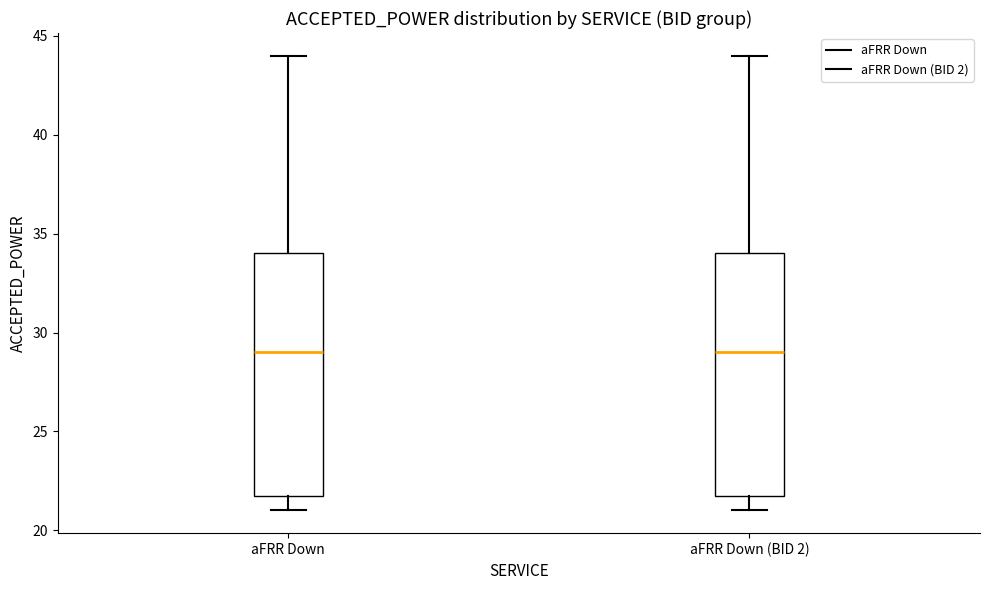

Reading left to right, transcribe this box plot: for each box, give where its median line is, the range the box spans, and where its two whiskers end, as read against the y-axis. The values are not printed on the chart, so give them approximately, as read against the axis.

aFRR Down: median 29, box 22 to 34, whiskers 21 to 44
aFRR Down (BID 2): median 29, box 22 to 34, whiskers 21 to 44